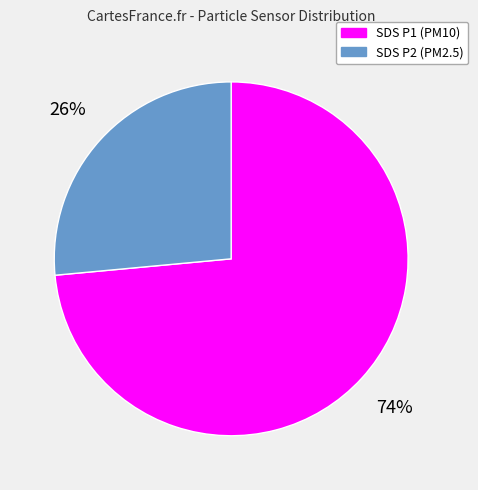

The SDS P2 (PM2.5) slice represents 26% of the pie. True or false?

True